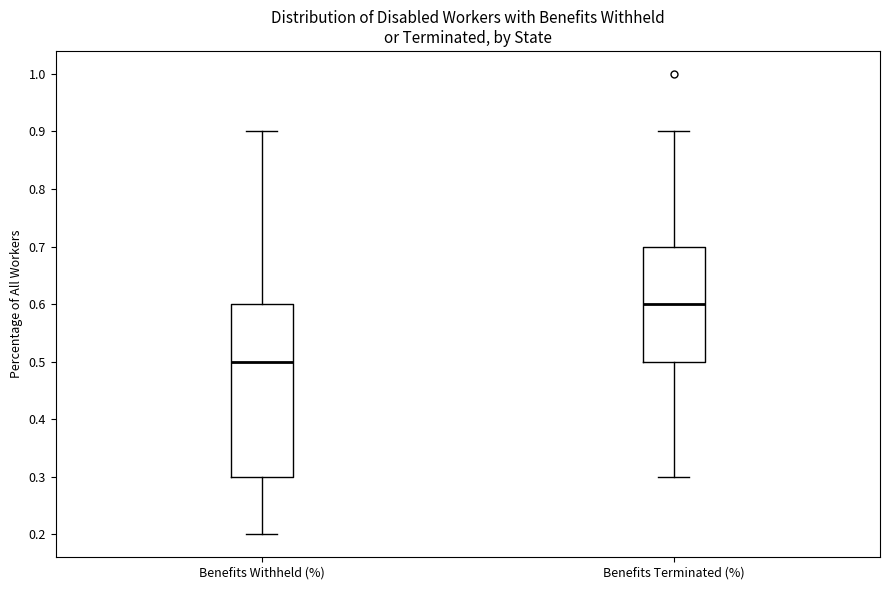

Which box's median line is the highest?

Benefits Terminated (%)